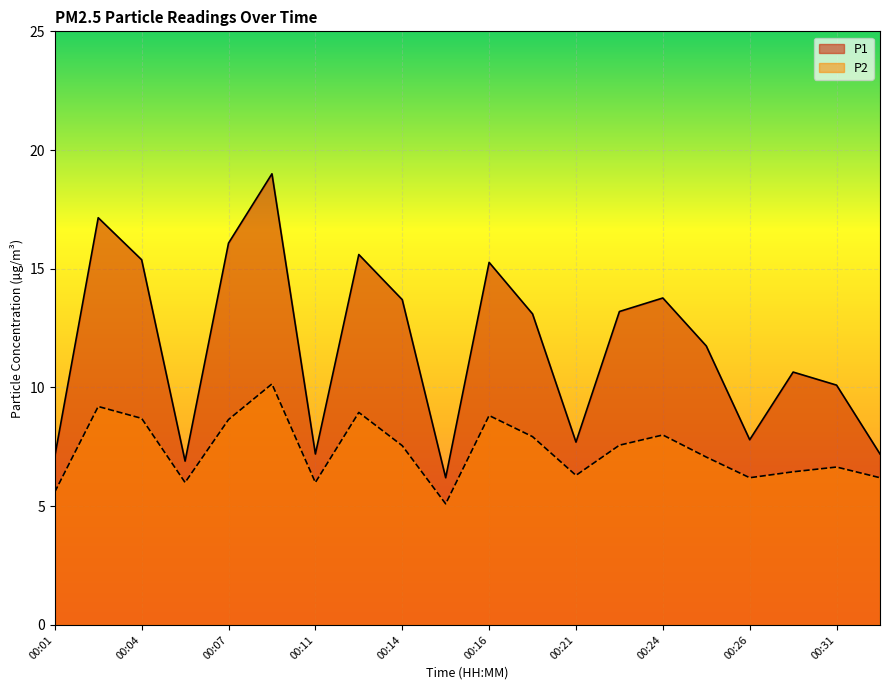

What value does the P2 series have at 00:11?

6.0